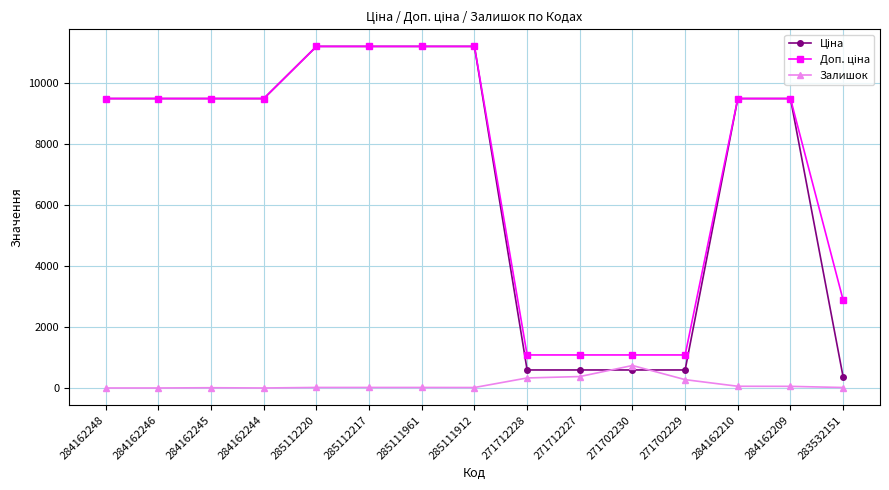

What is the value of the Залишок point at the 12th from the left?

273.0